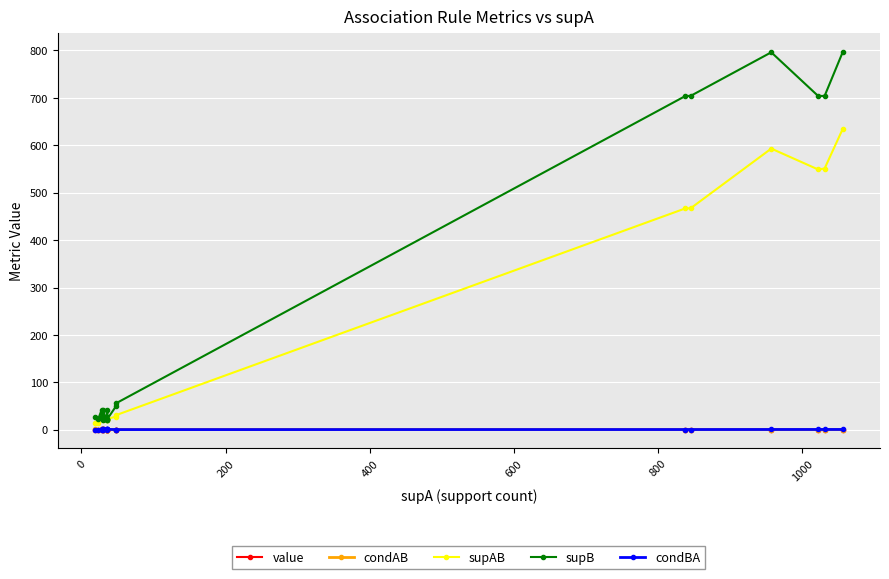

How many lines are shown in the chart?

5